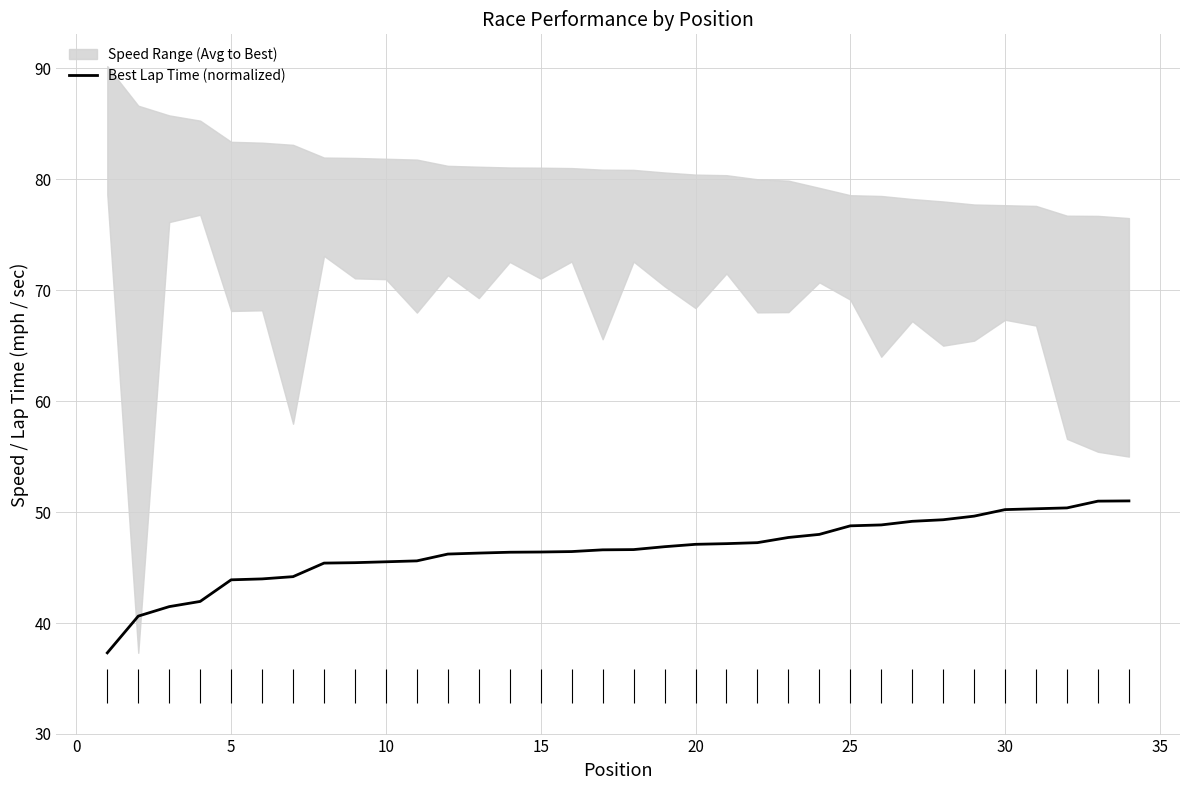

What is the sum of all values?

1583.0